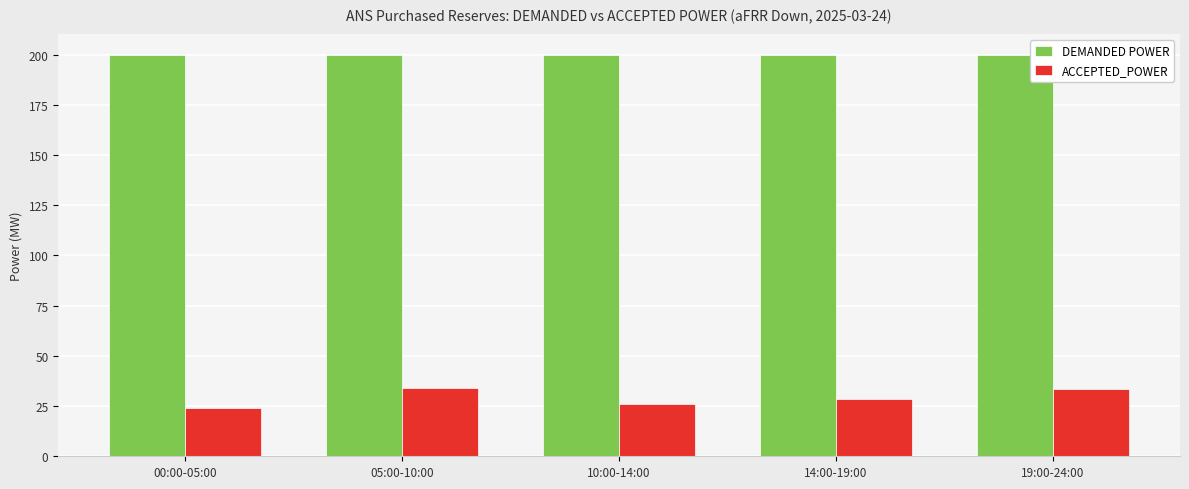

Which series changed the most between 00:00-05:00 and 19:00-24:00?

ACCEPTED_POWER